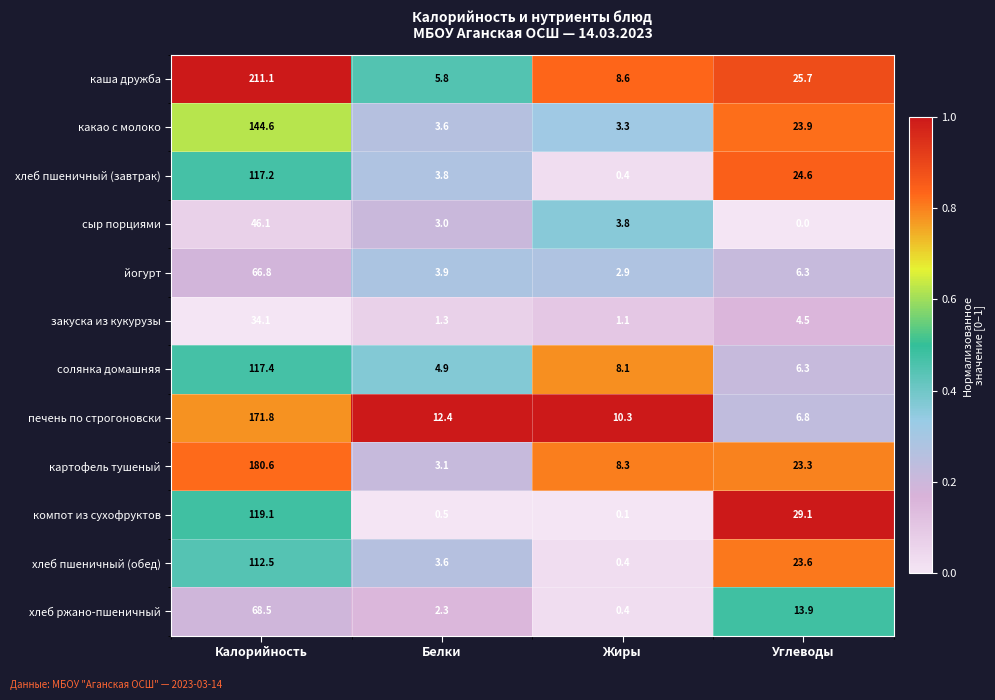

What is the total value across all series at Жиры?

47.7